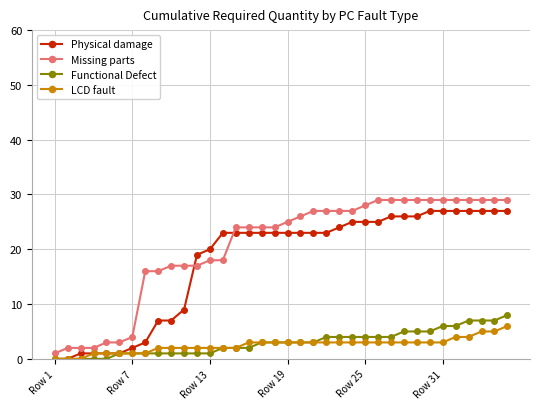

Is this an area chart (filled region under the line)?

No